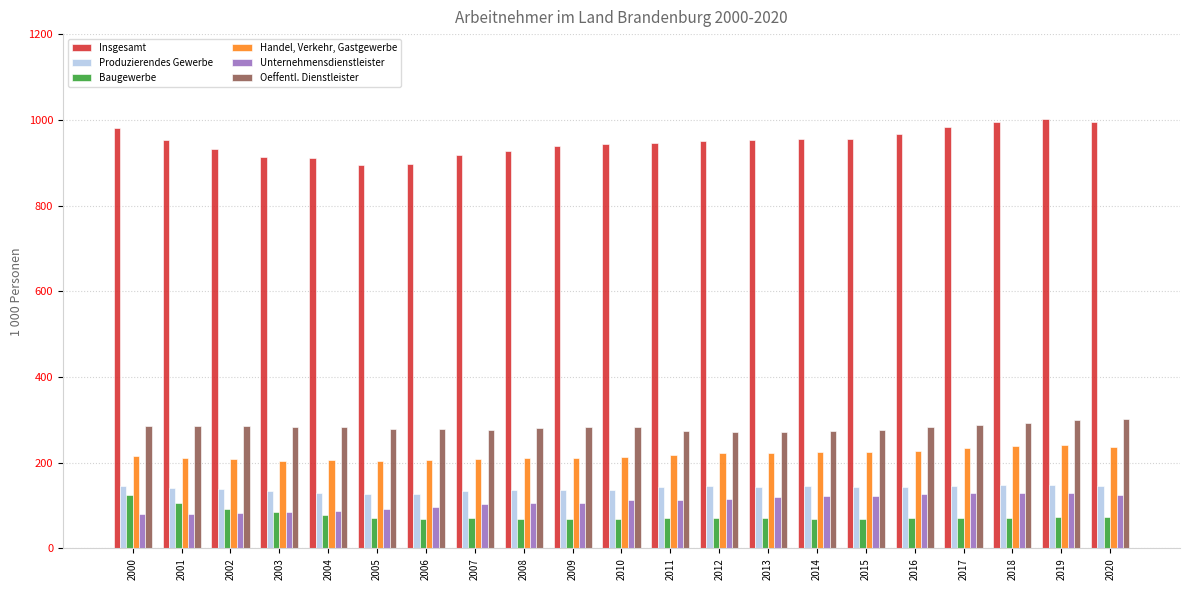

Is the value of Insgesamt at 2003 greater than the value of Produzierendes Gewerbe at 2015?

Yes